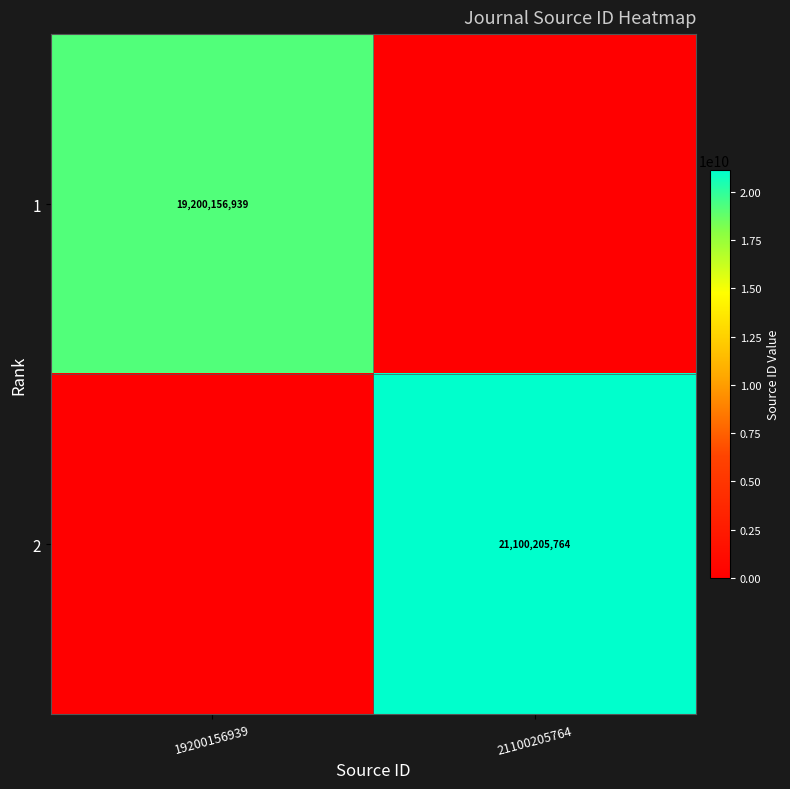

Is the value of 2 at 21100205764 greater than the value of 1 at 19200156939?

Yes